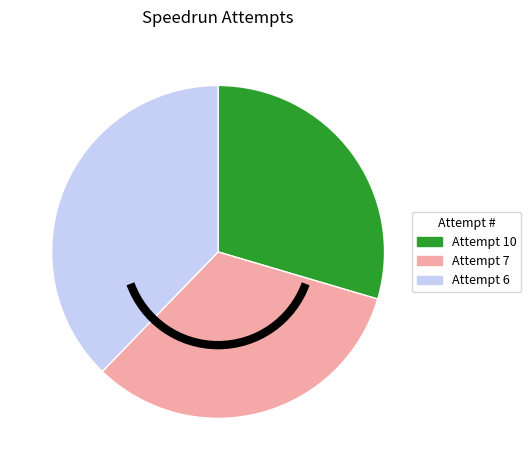

What is the ratio of the value at Attempt 10 to the value at Attempt 7?

0.9